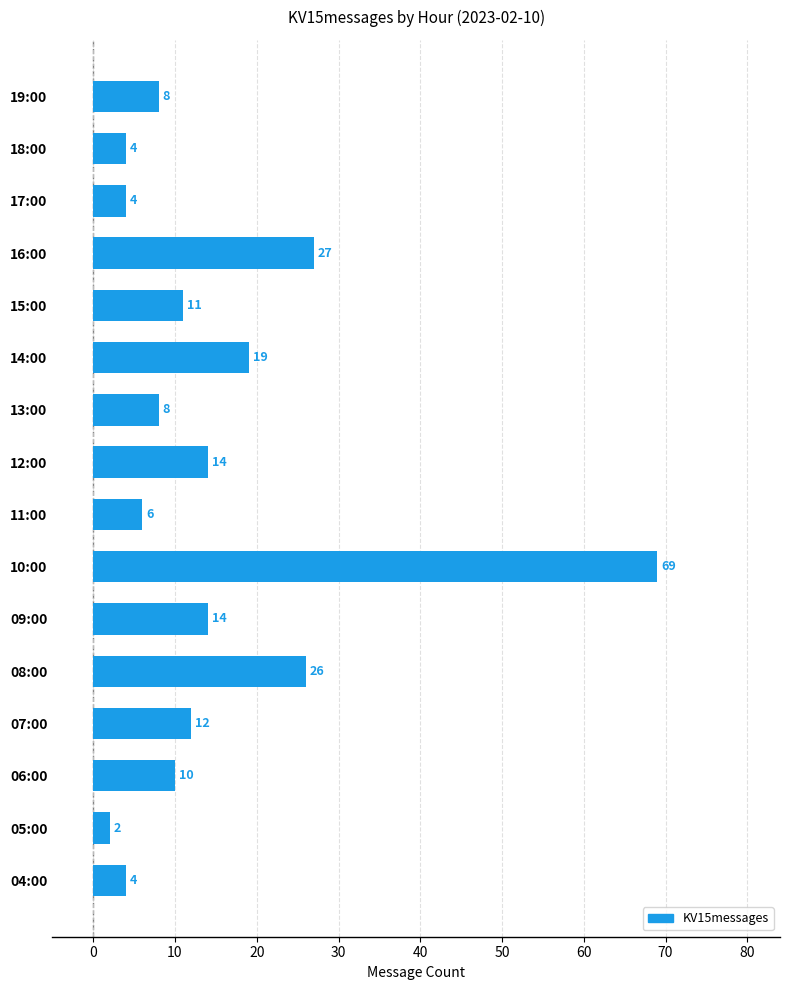

The value at 08:00 is 45. True or false?

False